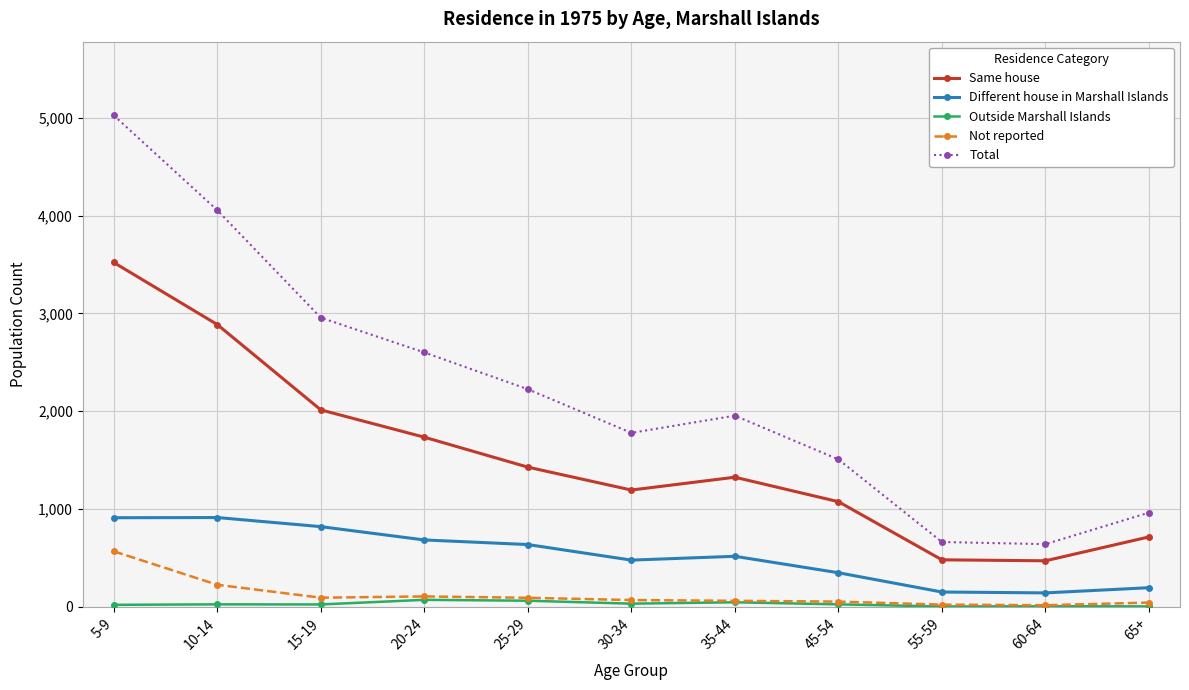

Which series changed the most between 25-29 and 45-54?

Total